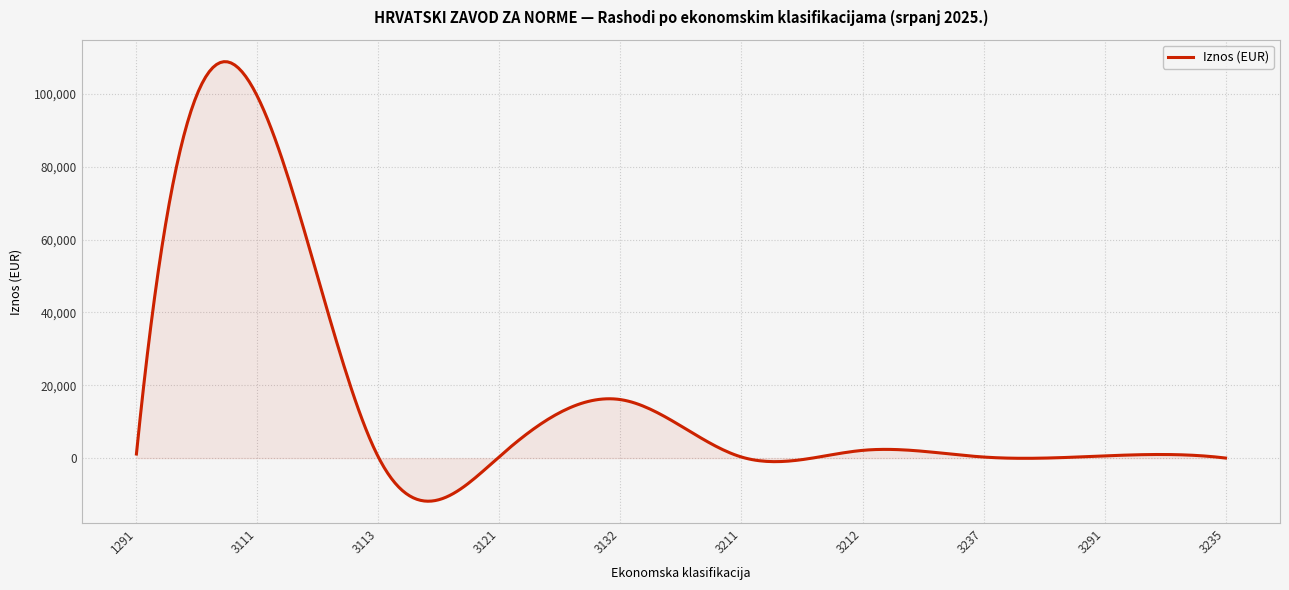

What is the maximum value shown in the chart?

108821.9